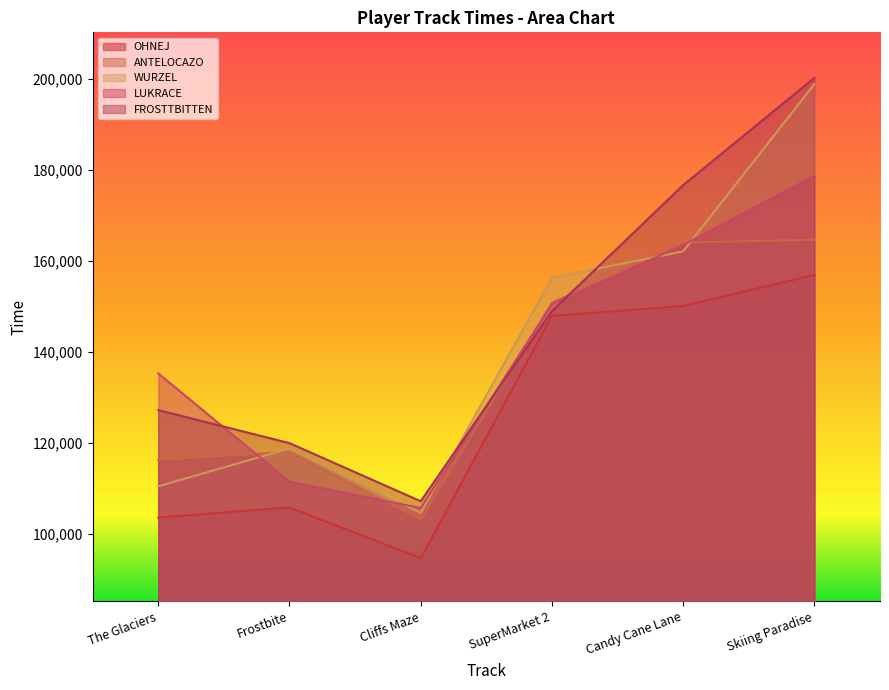

List the labels in order of OHNEJ value, largest first.

Skiing Paradise, Candy Cane Lane, SuperMarket 2, Frostbite, The Glaciers, Cliffs Maze